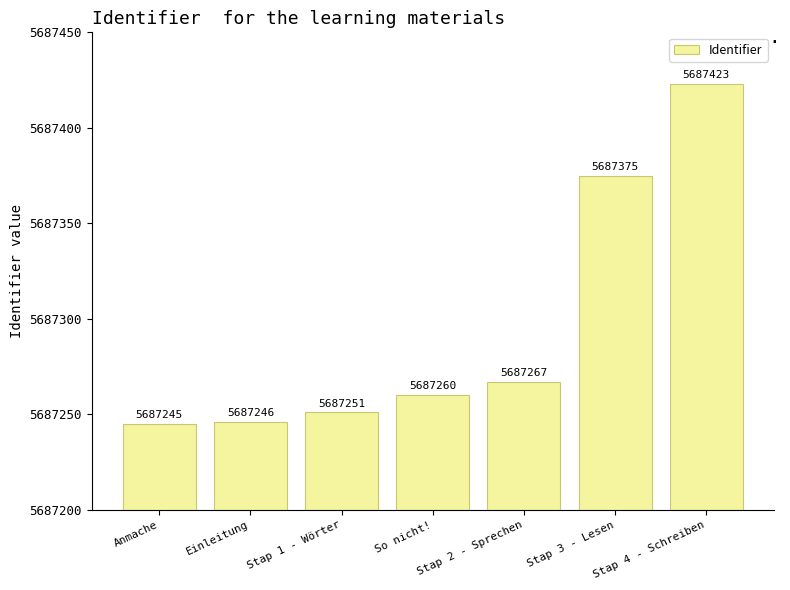

Where is the data nearest to the value 5687334?

Stap 3 - Lesen